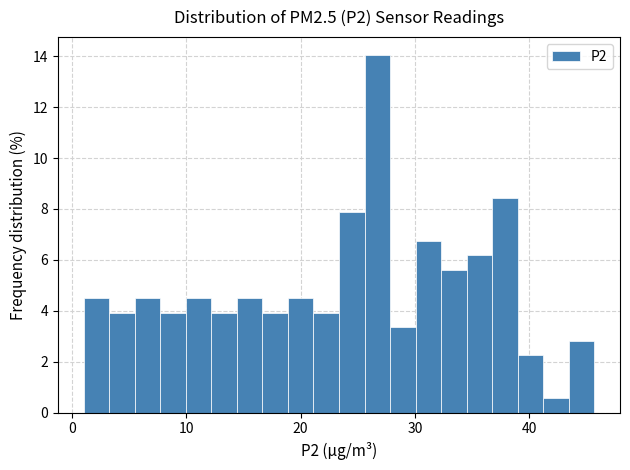

Around what value on the x-axis is the tallest bar? Give the approximate position of its centre, as read against the axis.

27